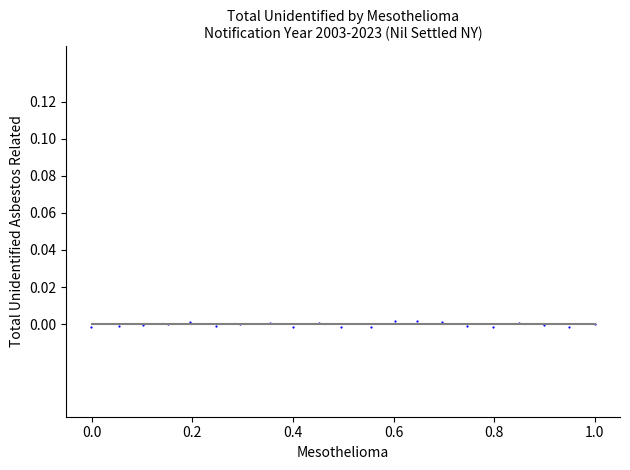

What is the range of X values (max minus min)?

1.0